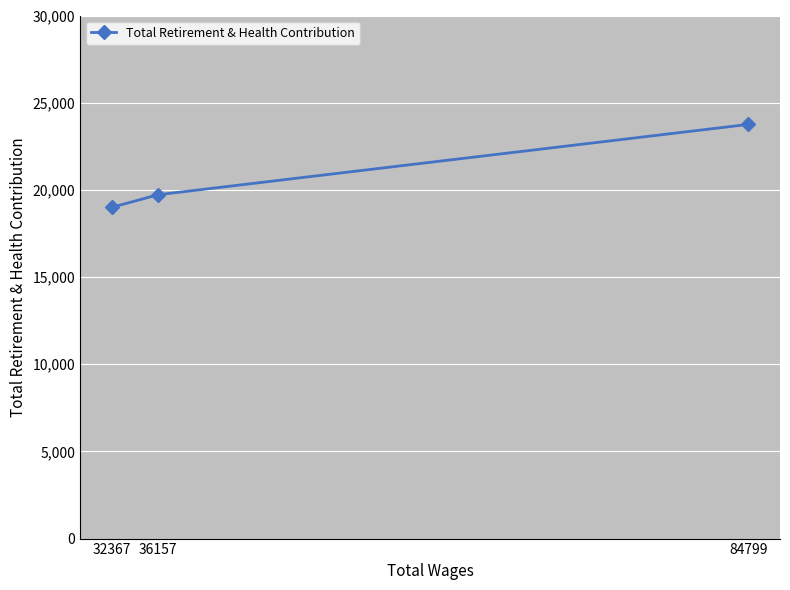

Between 84799 and 36157, which is larger?

84799